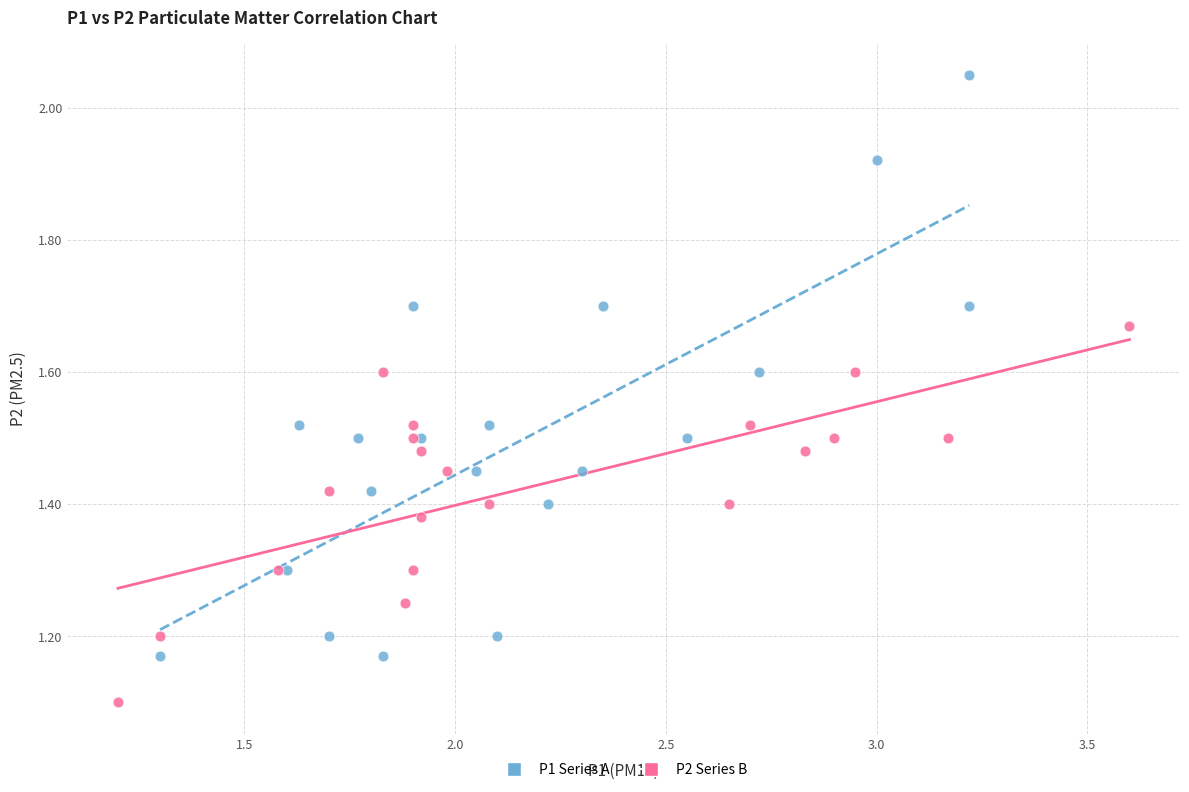

Which series has the widest spread of Y values?

P1 Series A